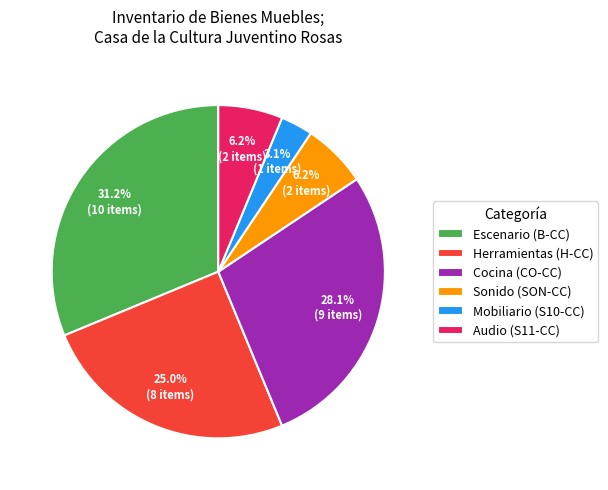

What is the ratio of the value at Mobiliario (S10-CC) to the value at Audio (S11-CC)?

0.5